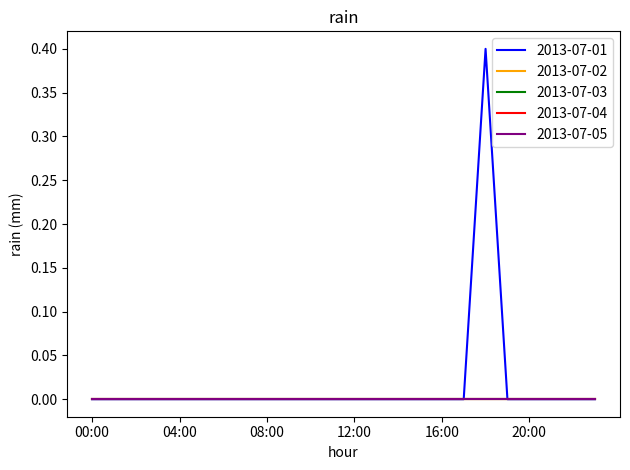

Does the chart display data point markers on the line(s)?

No